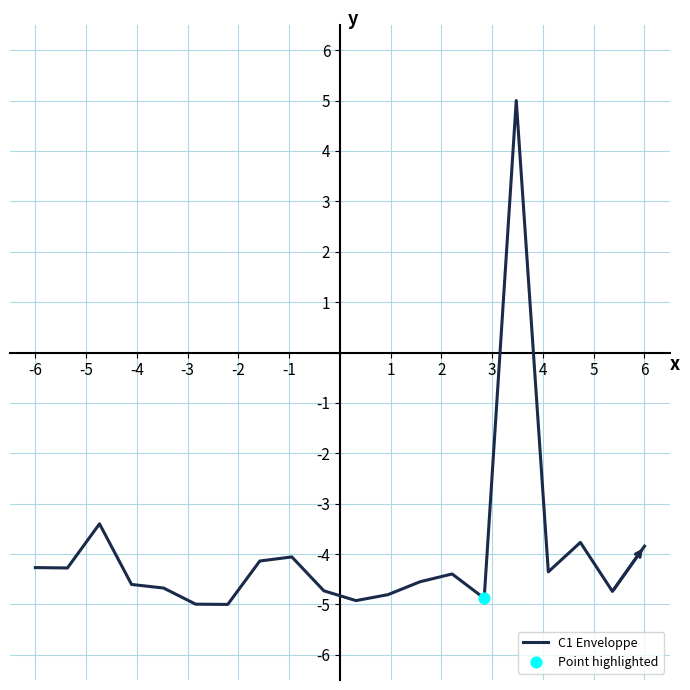

What is the smallest value displayed?

-5.0